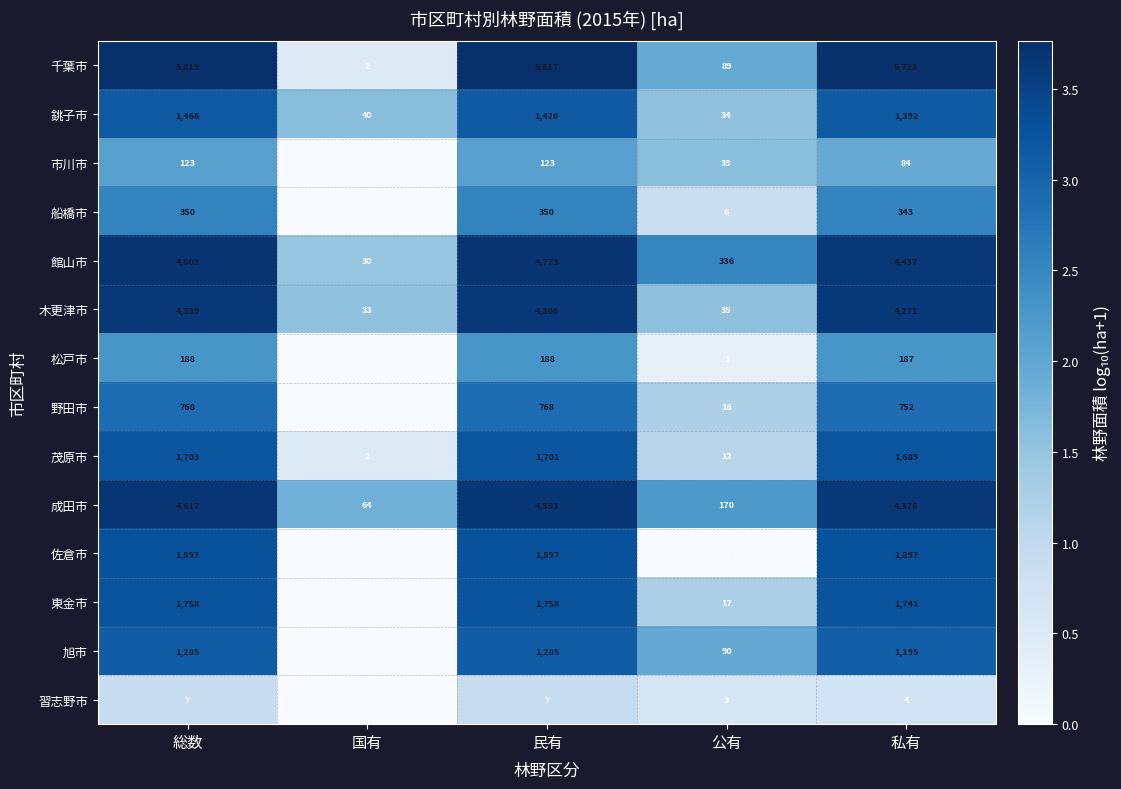

At which category is the sum across all series the highest?

総数